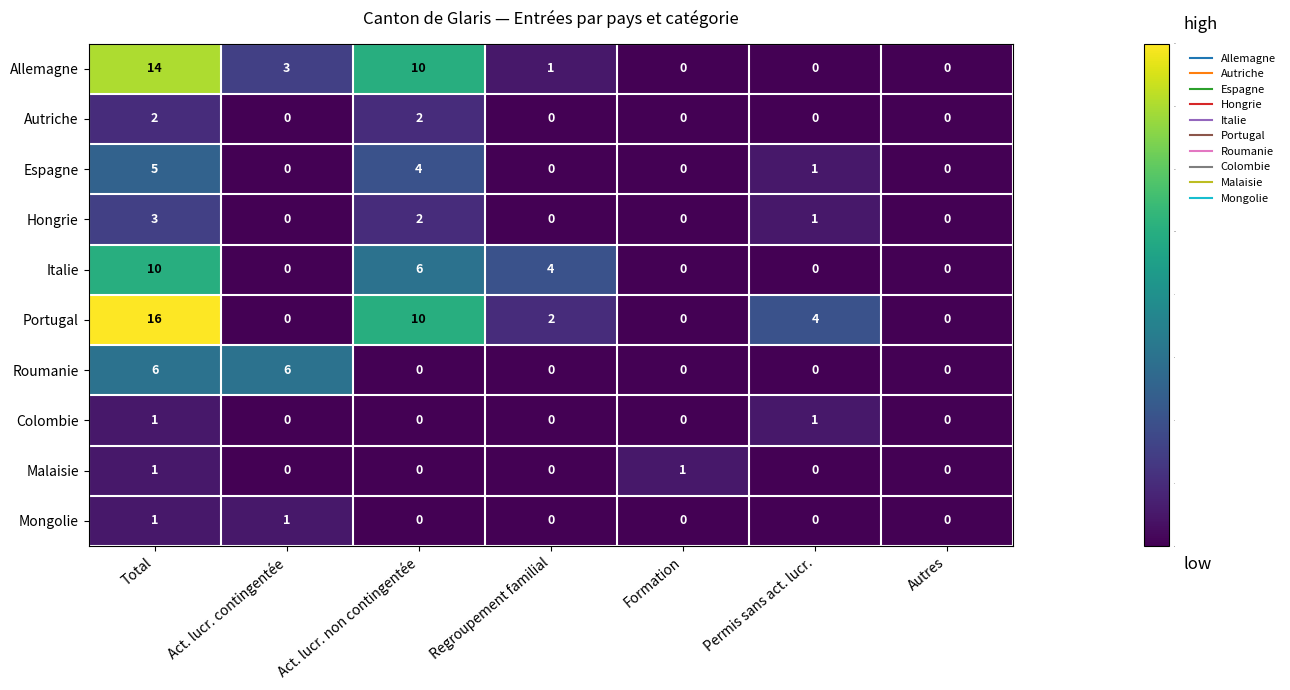

What is the total value across all series at Permis sans act. lucr.?

7